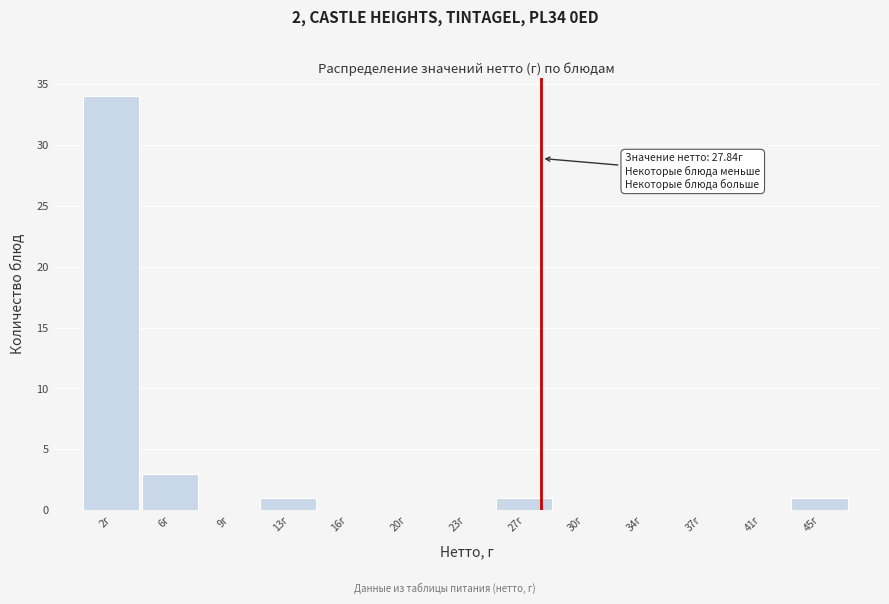

Which range on the x-axis has the tallest bar?

0.5 to 4.0